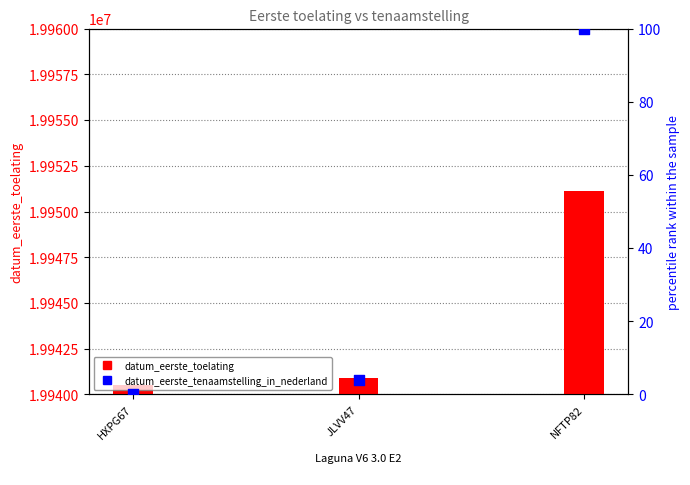

Which series has the widest spread of Y values?

datum_eerste_toelating